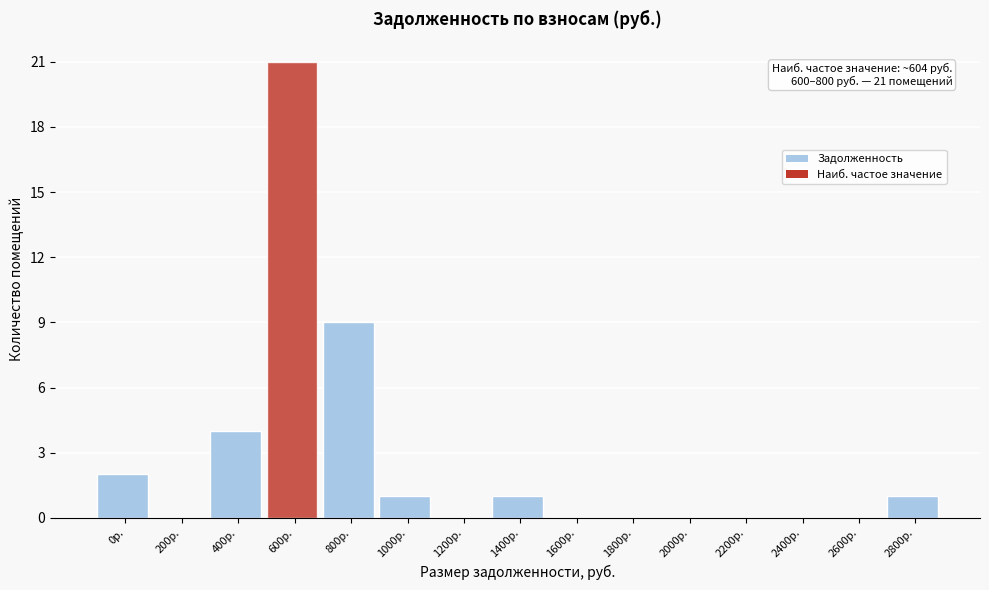

Reading right to left, what are all the values shown in this chart?

2800р.=1	2600р.=0	2400р.=0	2200р.=0	2000р.=0	1800р.=0	1600р.=0	1400р.=1	1200р.=0	1000р.=1	800р.=9	600р.=21	400р.=4	200р.=0	0р.=2